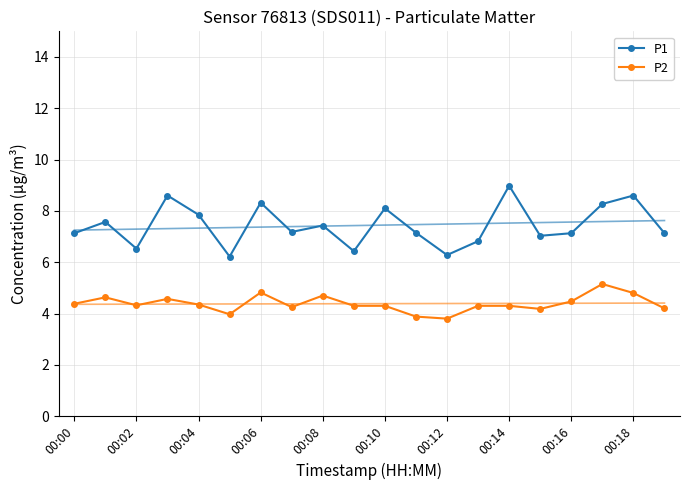

True or false: P1 and P2 intersect in this chart.

False